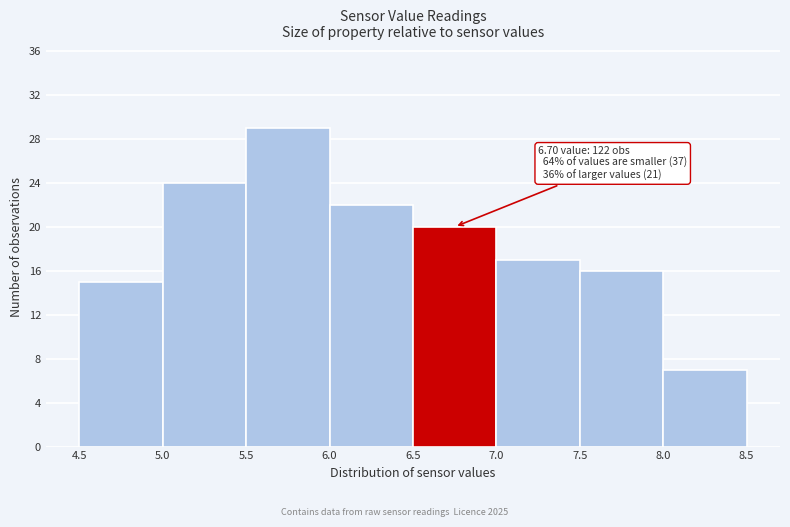

Which range on the x-axis has the tallest bar?

5.5 to 6.0